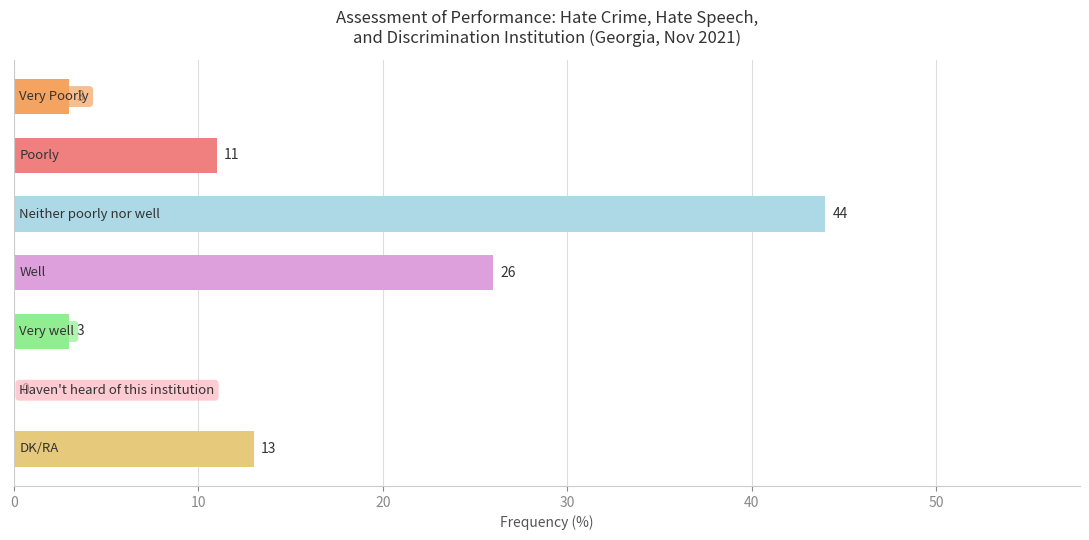

What is the greatest value displayed?

44